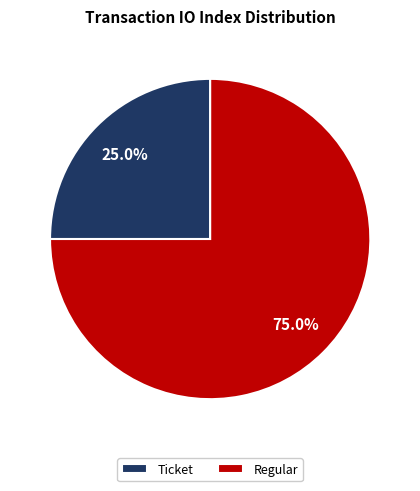

To the nearest percent, what is the difference between the largest and smallest slice percentages?

50%